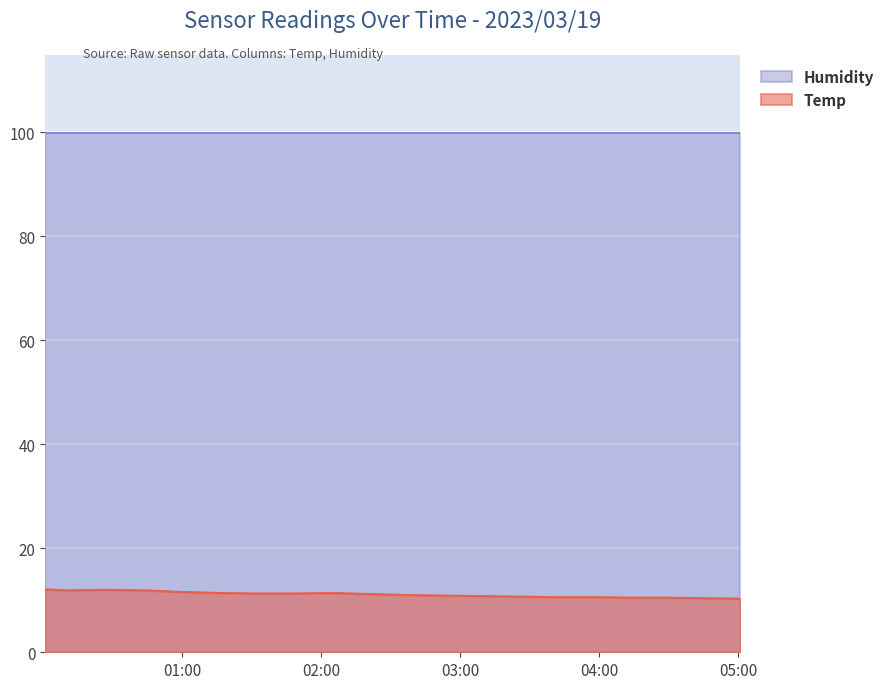

What is the value of the 13th point from the left?

10.8